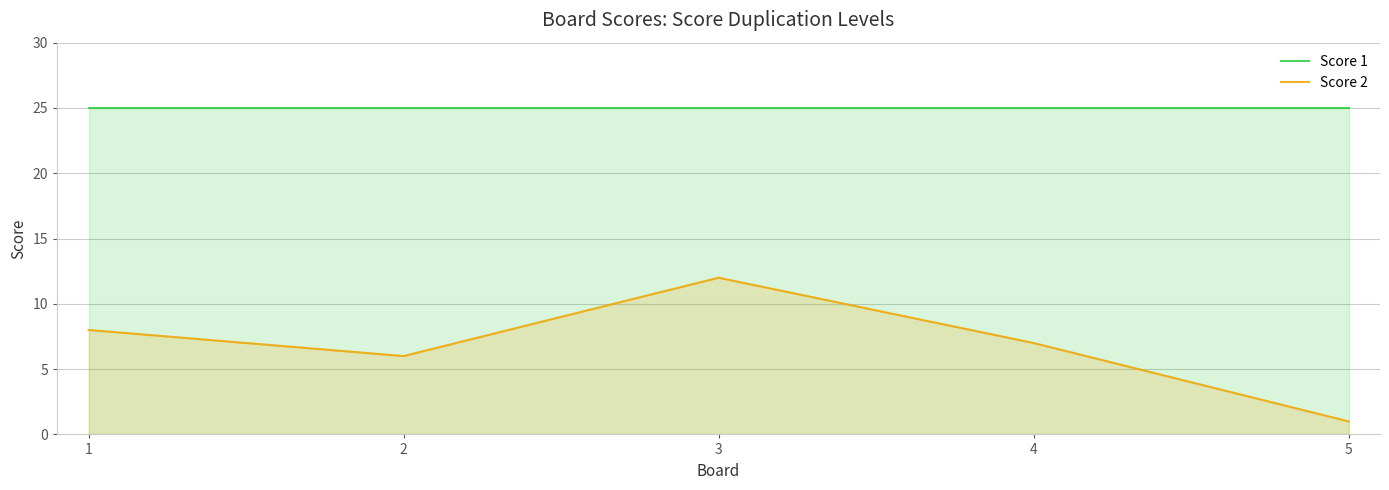

Reading left to right, what are all the values shown in this chart?

Score 1: 25	25	25	25	25
Score 2: 8	6	12	7	1